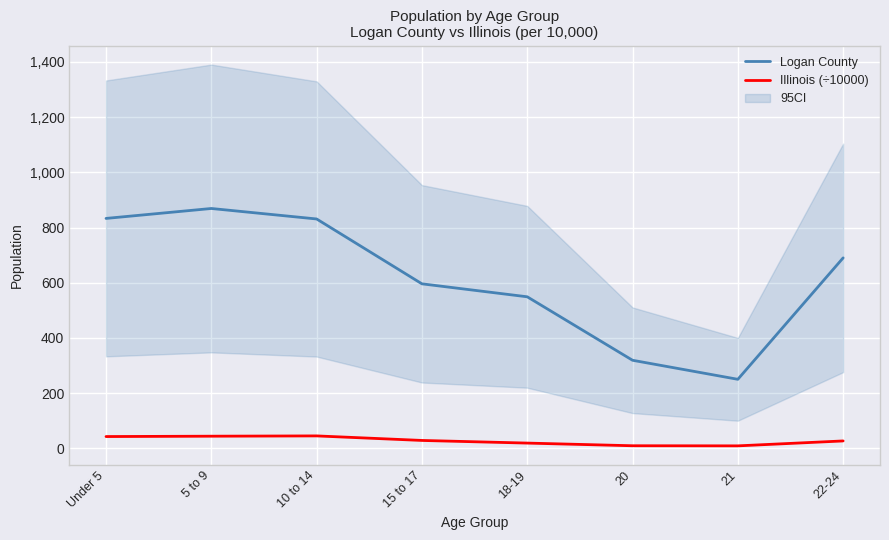

True or false: Illinois (÷10000) has a value of 16.1 at 20.

False